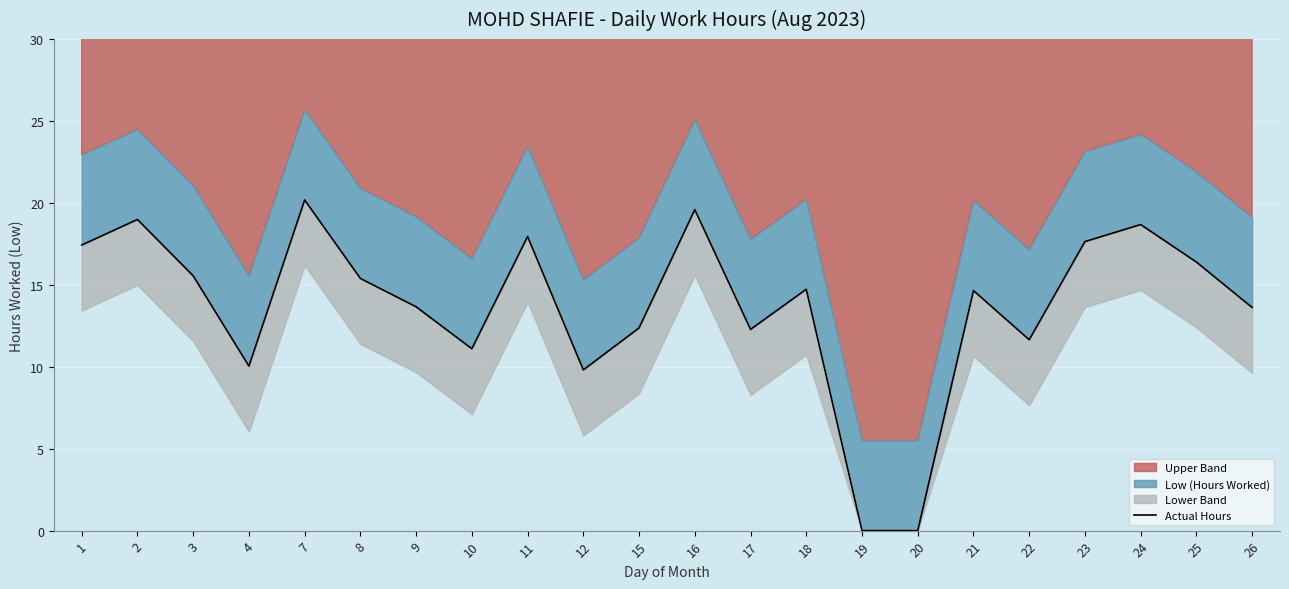

True or false: there are more than 2 points higher than both neighbors.

True